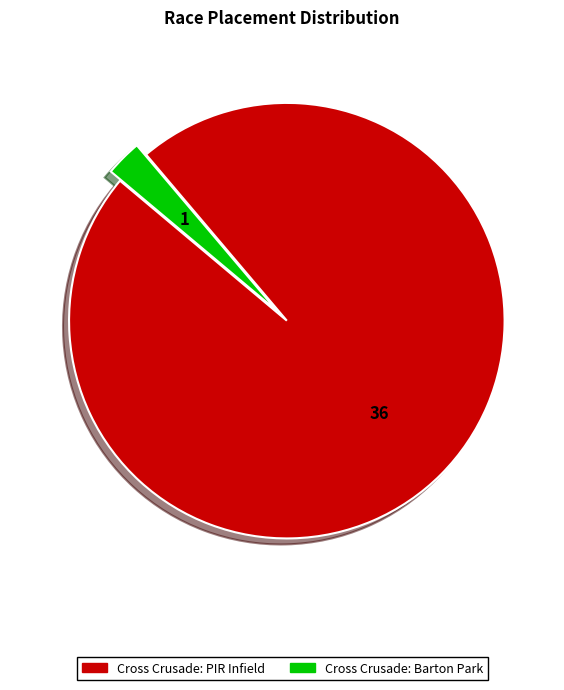

Between Cross Crusade: PIR Infield and Cross Crusade: Barton Park, which is larger?

Cross Crusade: PIR Infield